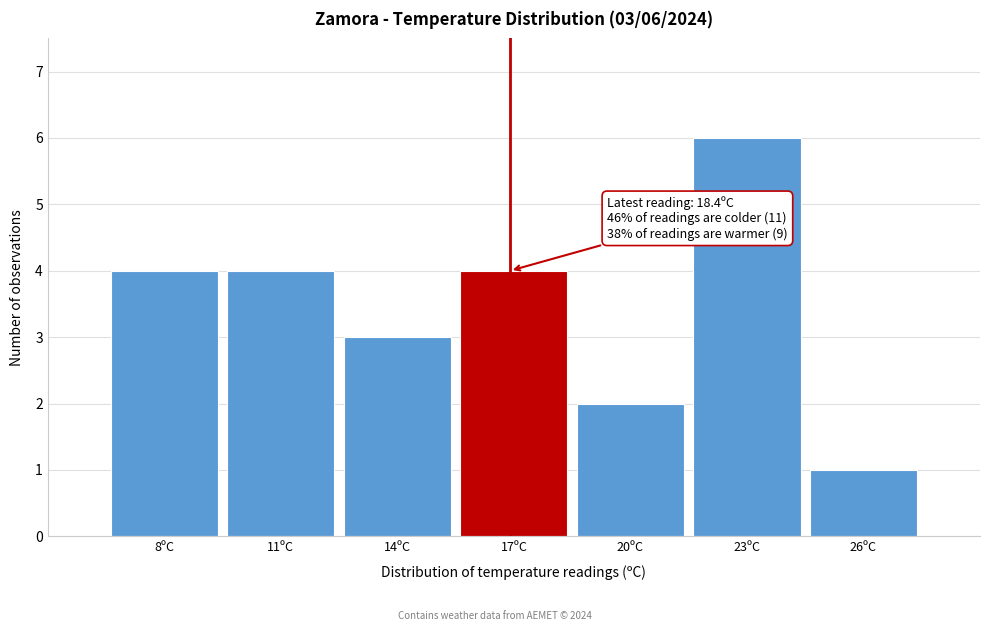

Reading left to right, transcribe all the data shown in this chart.

4	4	3	4	2	6	1